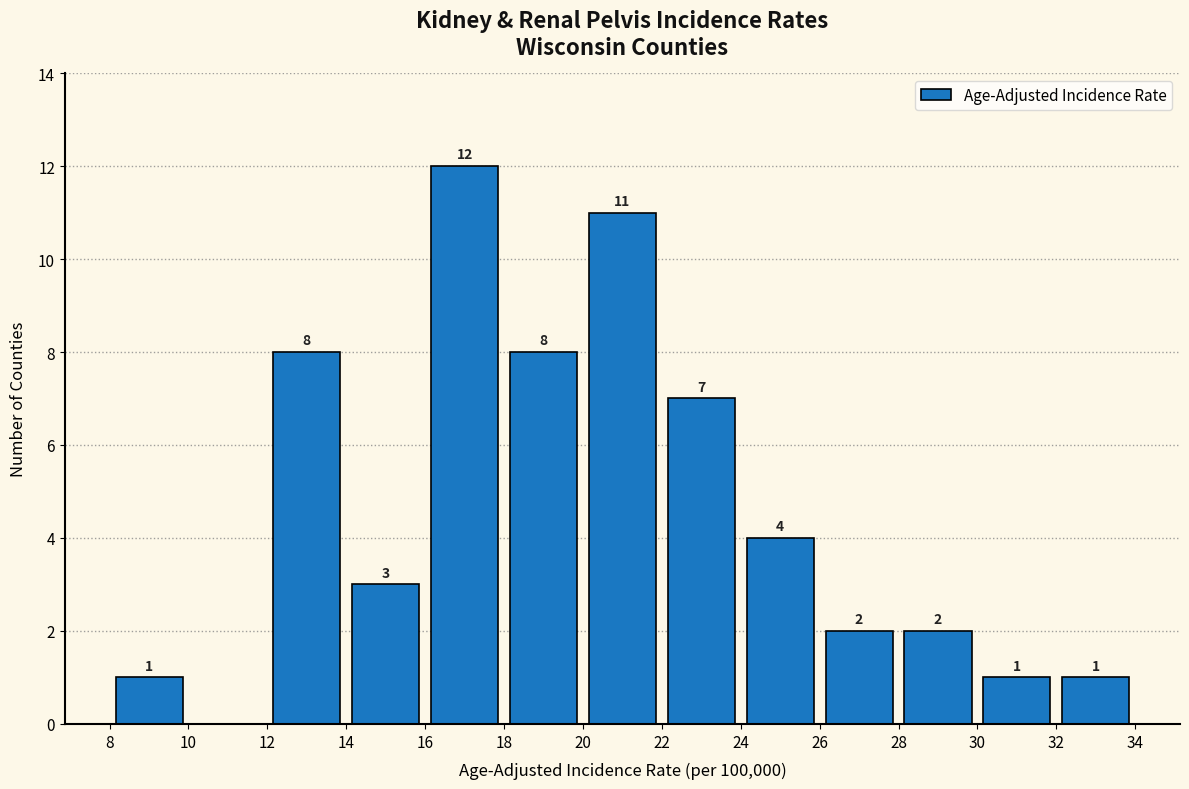

Over which range of the x-axis is the bar tallest?

16 to 18